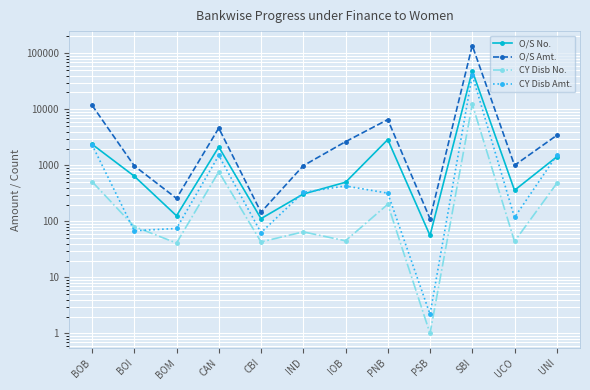

List the series in order of their peak value, lowest first.

CY Disb No., CY Disb Amt., O/S No., O/S Amt.